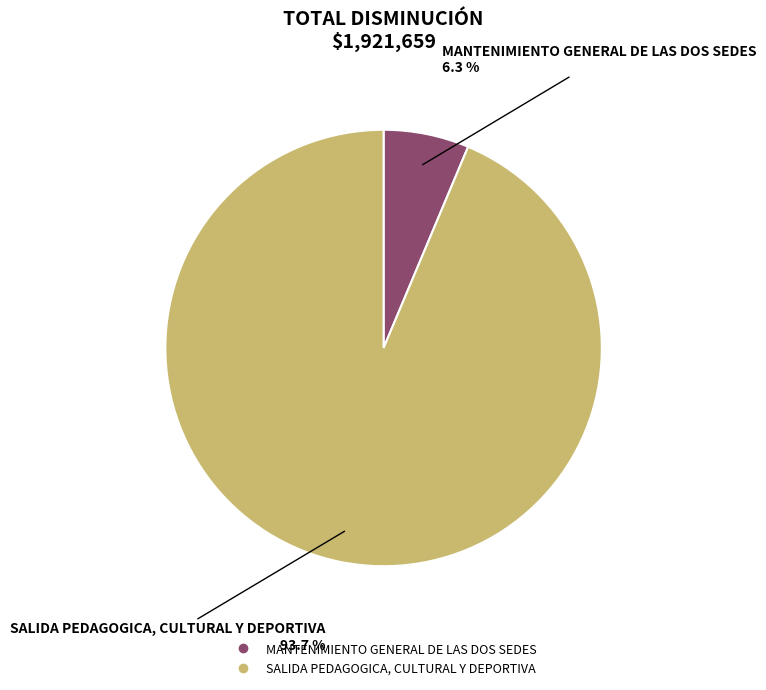

True or false: SALIDA PEDAGOGICA, CULTURAL Y DEPORTIVA accounts for 99% of the total.

False